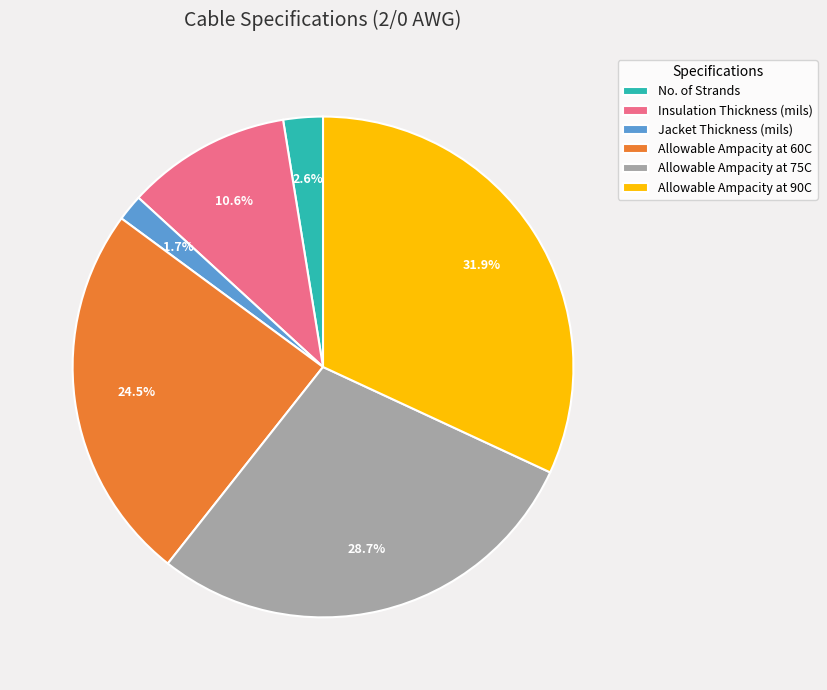

To the nearest percent, what portion does Allowable Ampacity at 90C represent?

32%